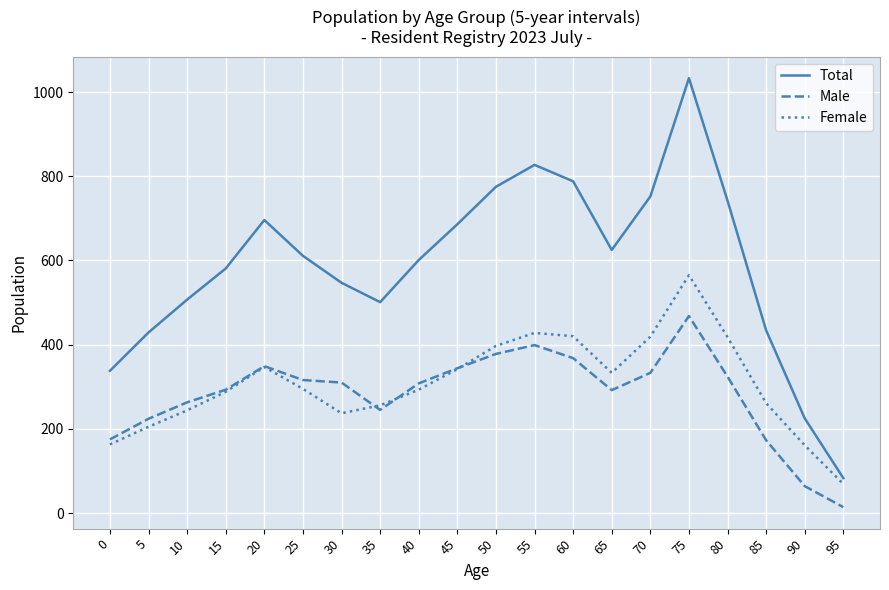

At which category is the sum across all series the highest?

75